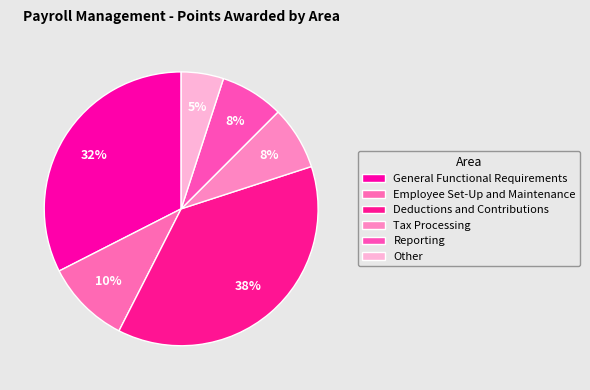

How many slices are in this pie chart?

6